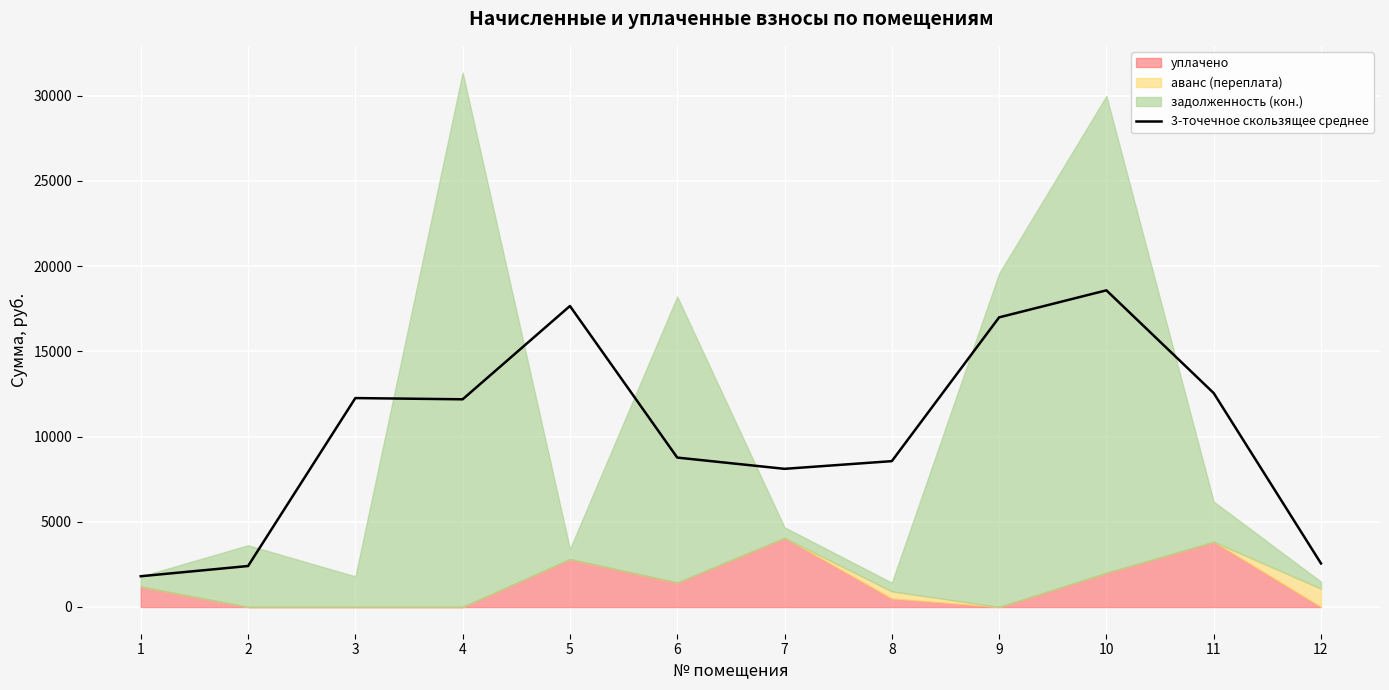

What is the minimum value for 3-точечное скользящее среднее?

1805.3